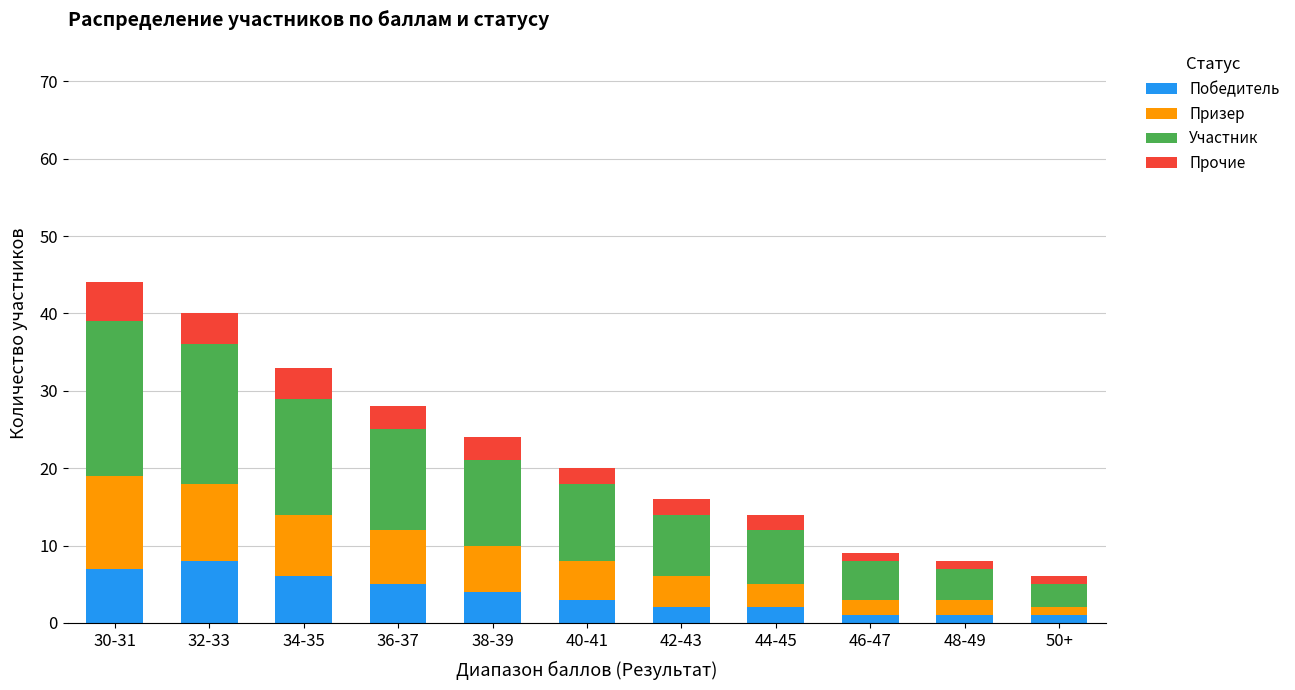

What is the difference between the second highest and minimum values in the Победитель series?

6